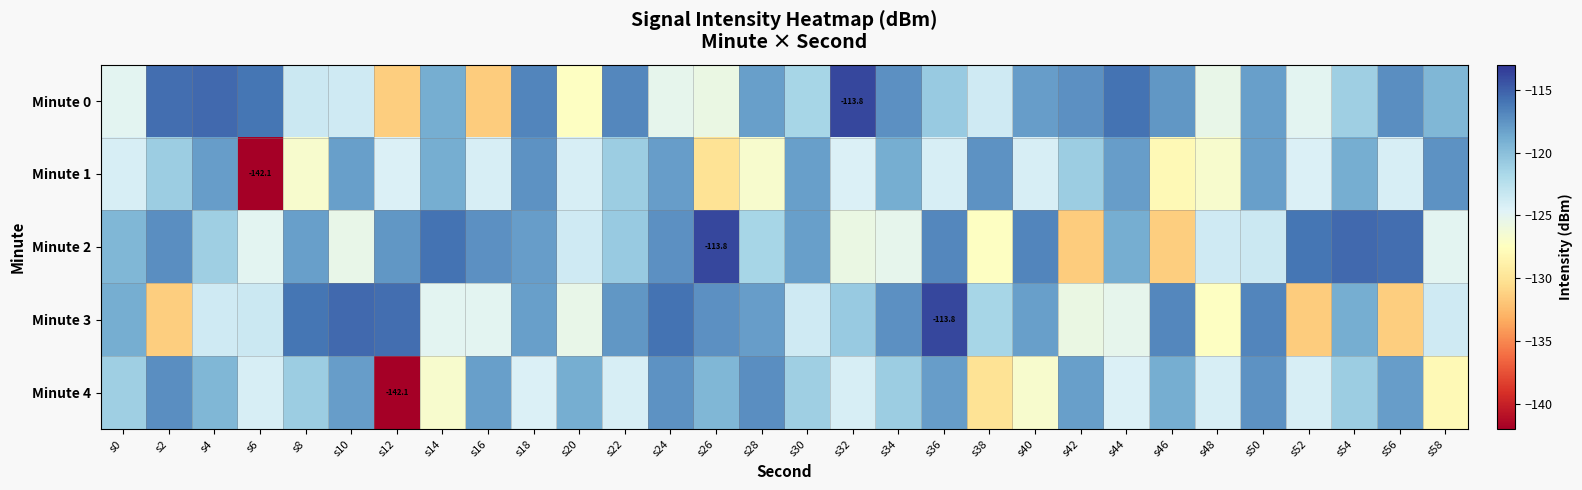

Which series changed the most between s30 and s36?

Minute 3